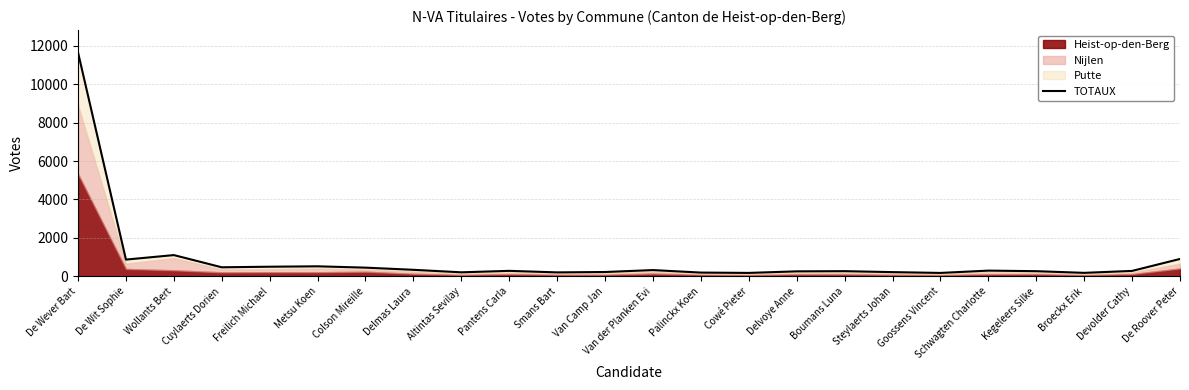

What is the value of the 9th point from the left?

212